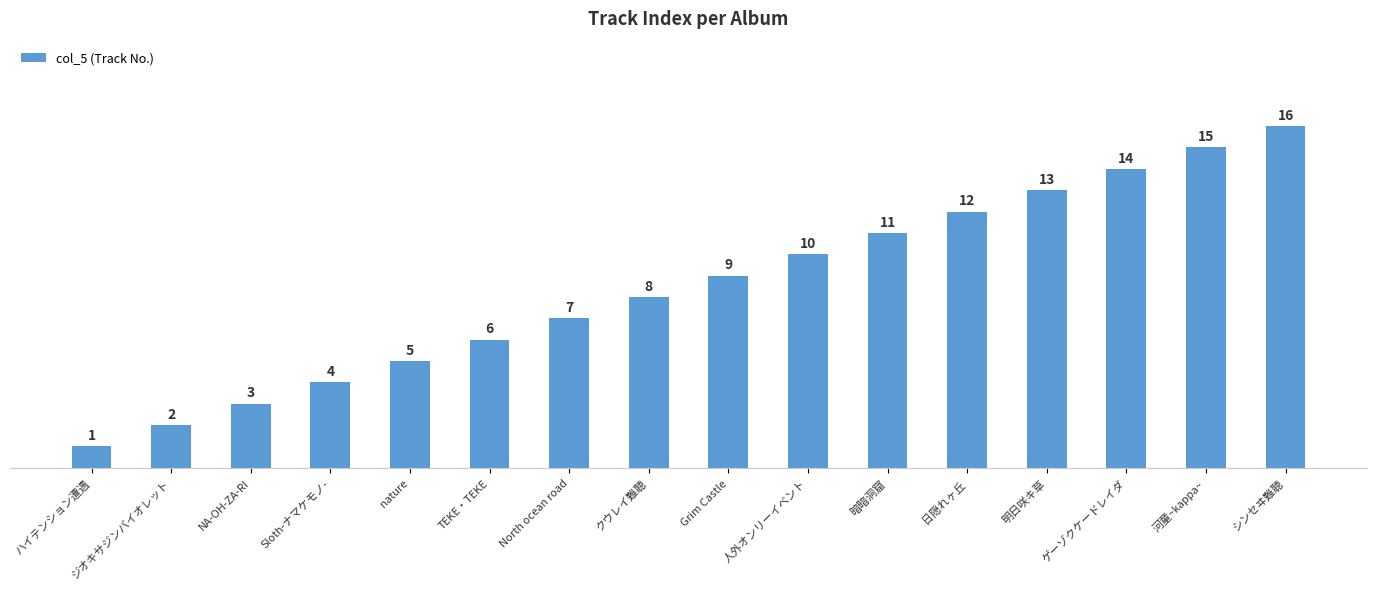

Which has a higher value, North ocean road or TEKE・TEKE?

North ocean road